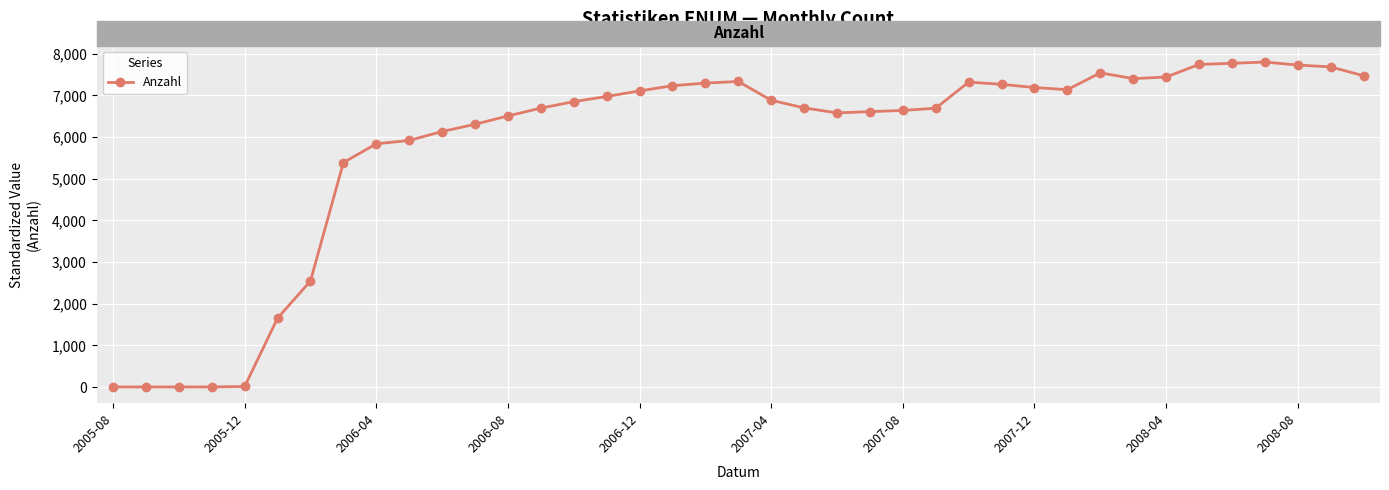

What is the greatest value displayed?

7802